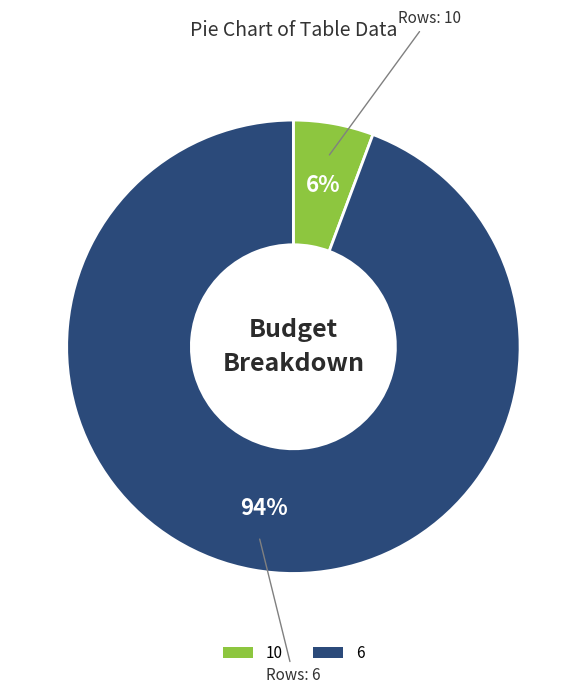

Do 6 and 10 together represent more than half of the pie?

Yes